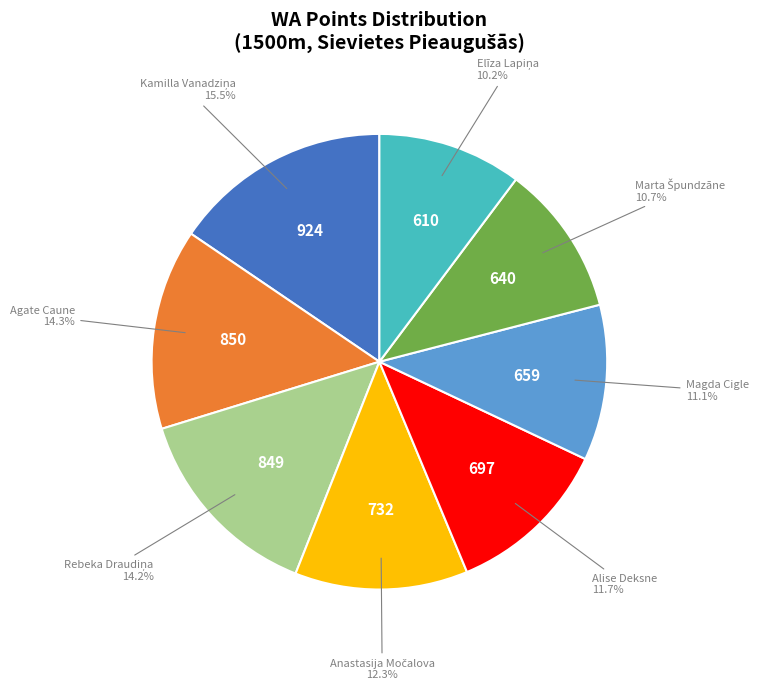

What percentage is NOT represented by Magda Cigle?

88.9%